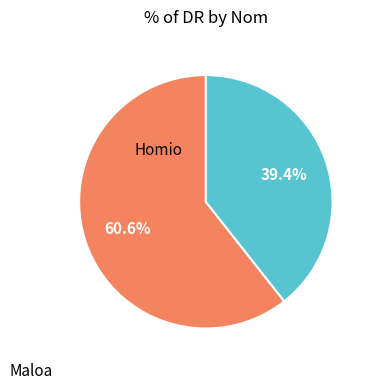

Does any single category account for the majority?

Yes